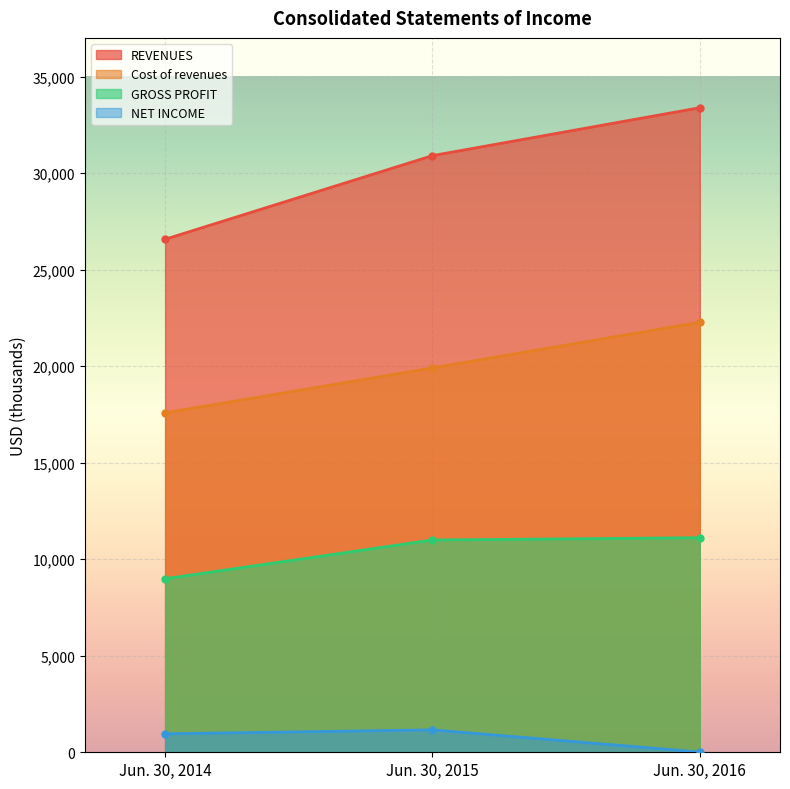

How many data points in REVENUES are above 30902?

1